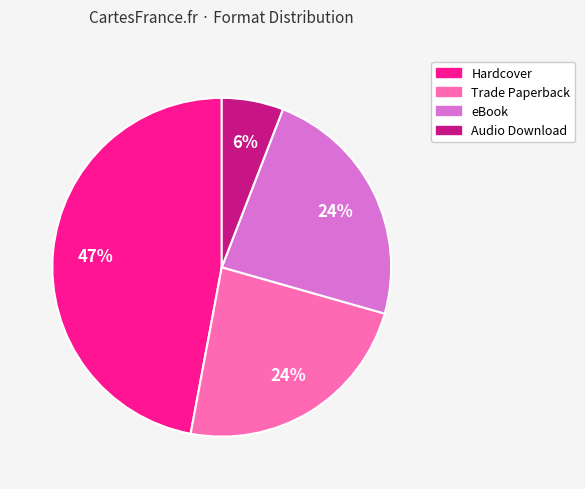

How many segments does this pie chart have?

4